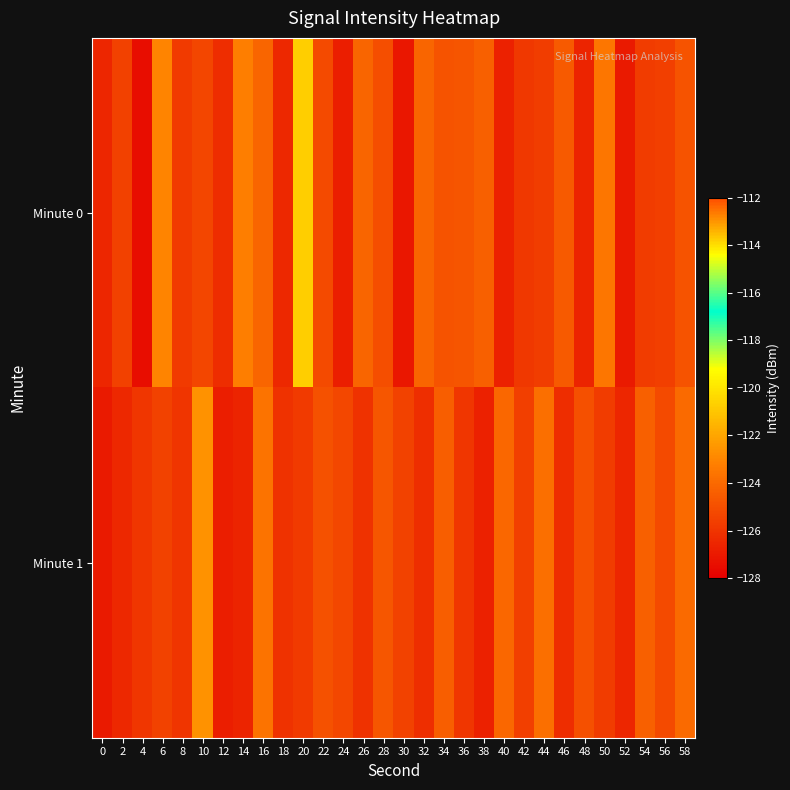

Which series has the widest spread of values?

Minute 0